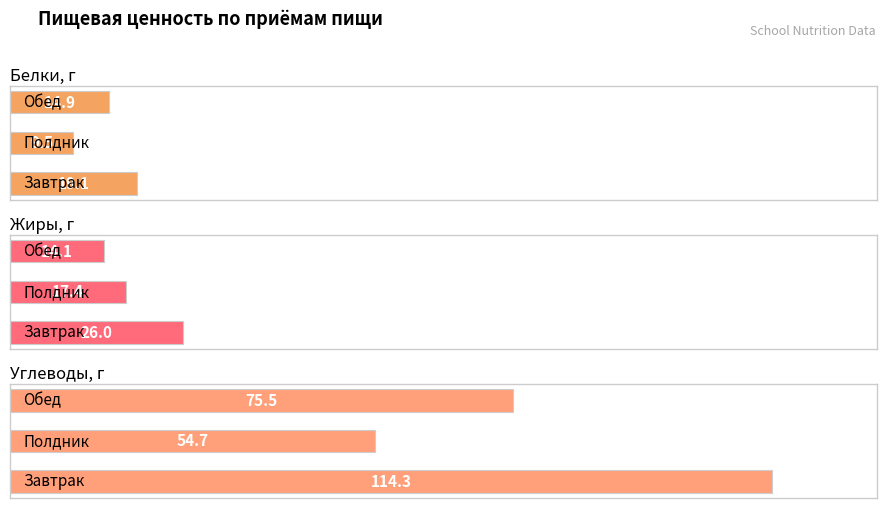

List the labels in order of Углеводы, г value, smallest first.

1, 2, 0